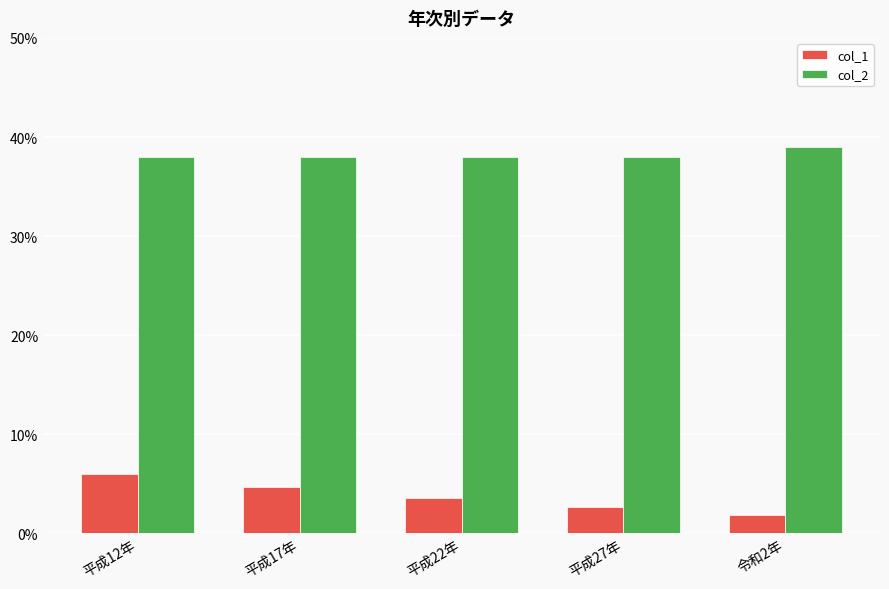

What is the sum of the col_2 values at 平成27年 and 平成12年?

76.0